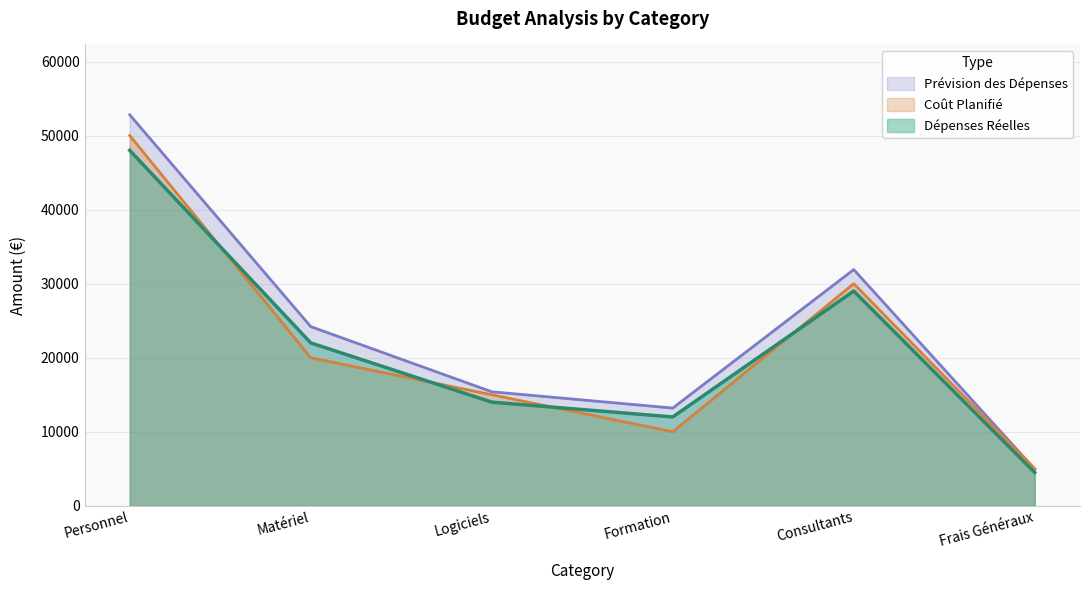

Which series has the largest total across all categories?

Prévision des Dépenses